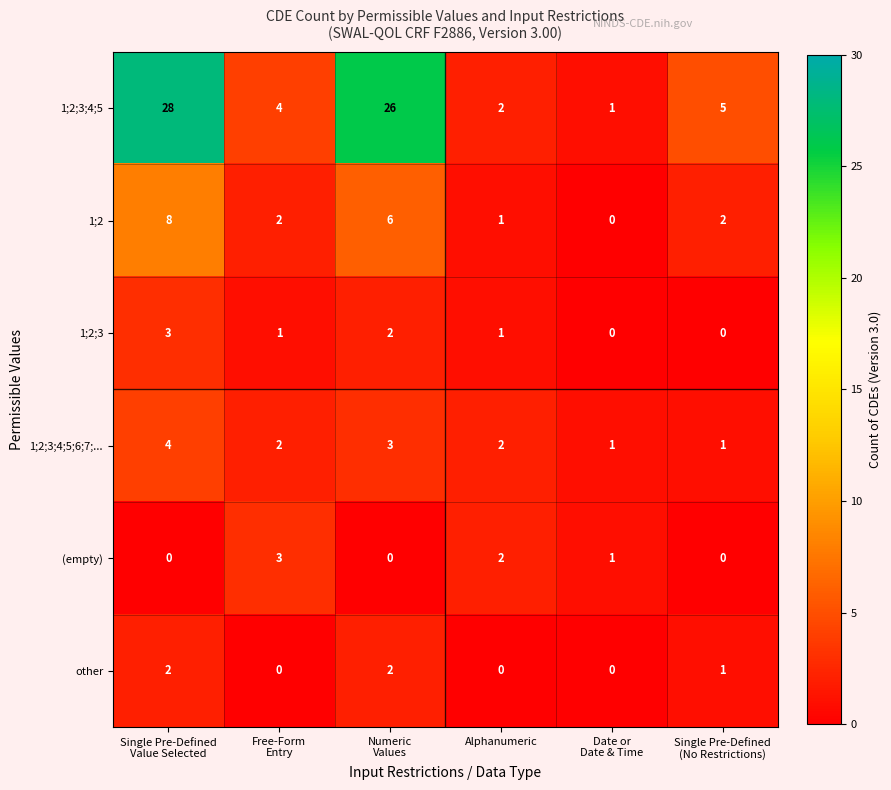

The value of 1;2;3;4;5;6;7;... at Alphanumeric is 2. True or false?

True